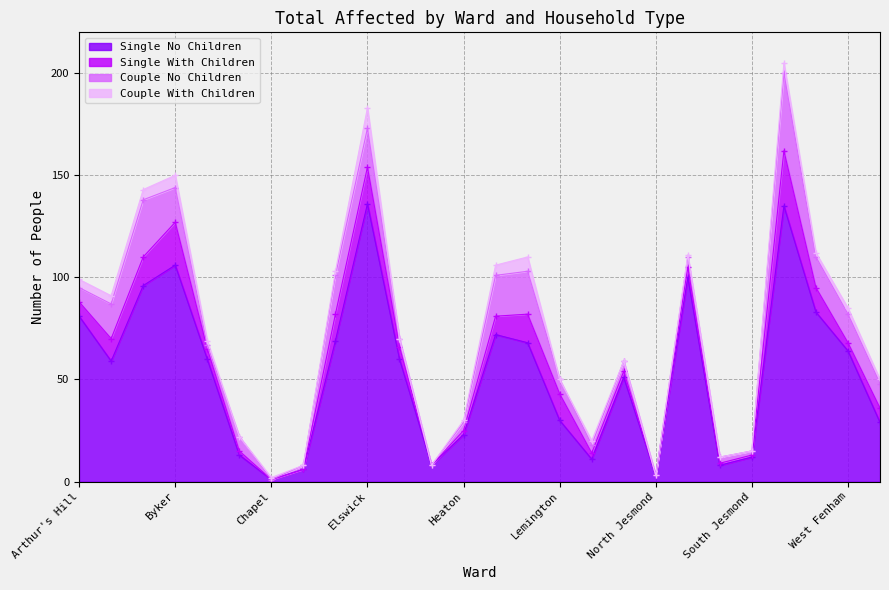

Which series has the widest spread of values?

Single No Children